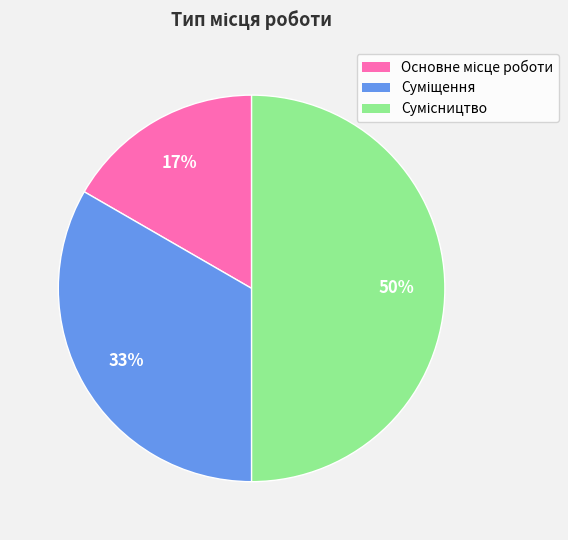

To the nearest percent, what is the average slice percentage?

33%